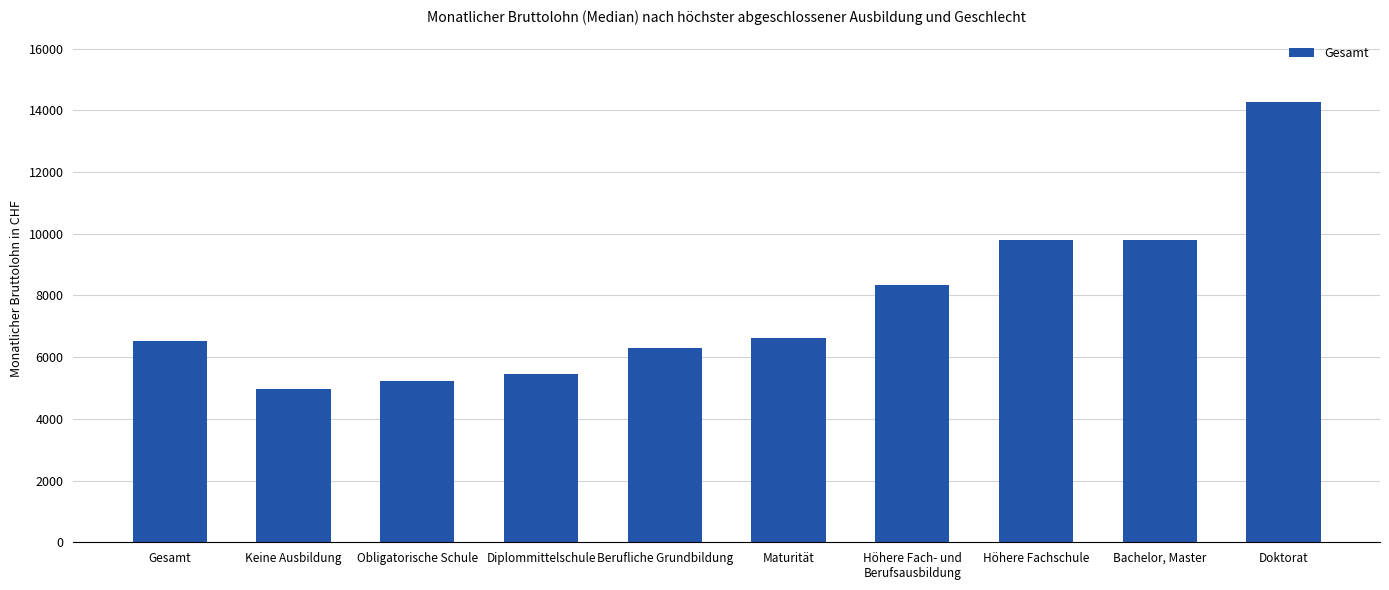

Which has a higher value, Höhere Fachschule or Doktorat?

Doktorat